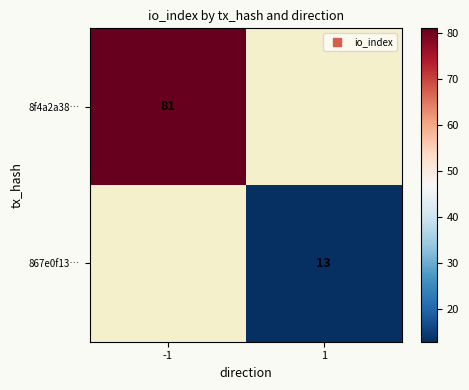

What is the greatest value displayed?

81.0